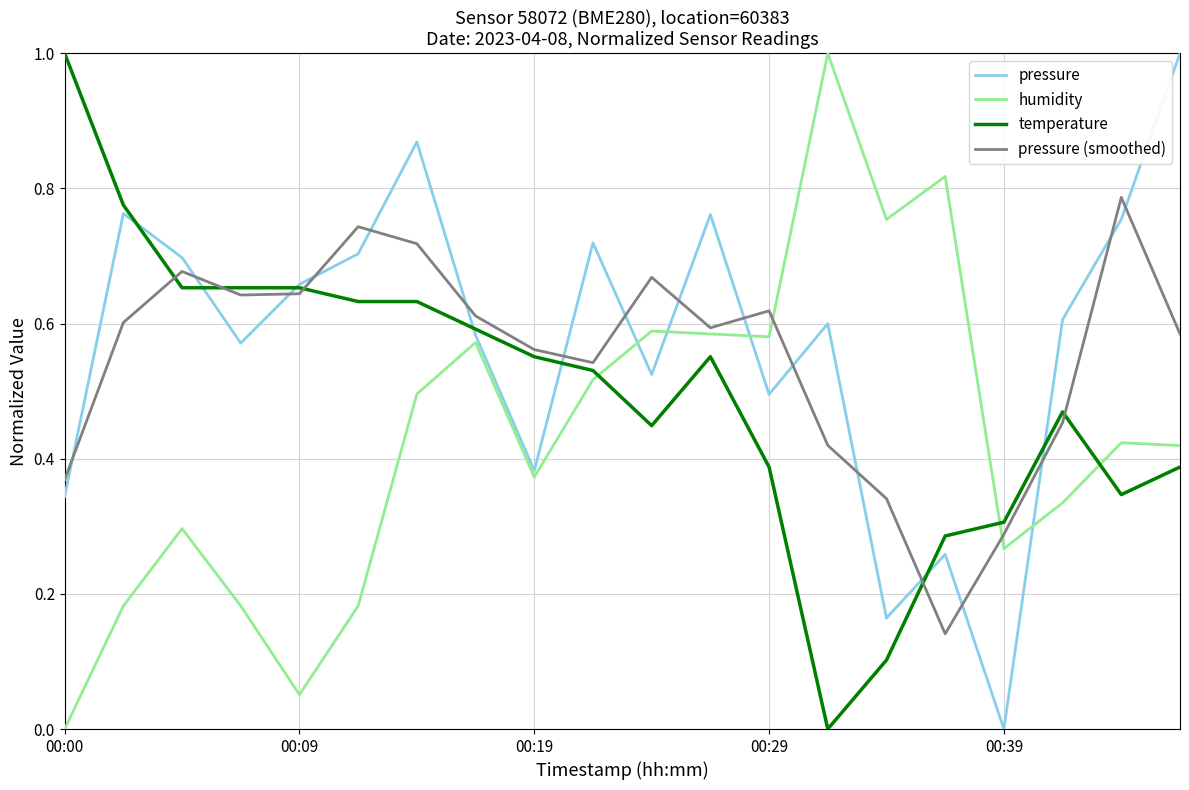

Which series has the largest total across all categories?

pressure